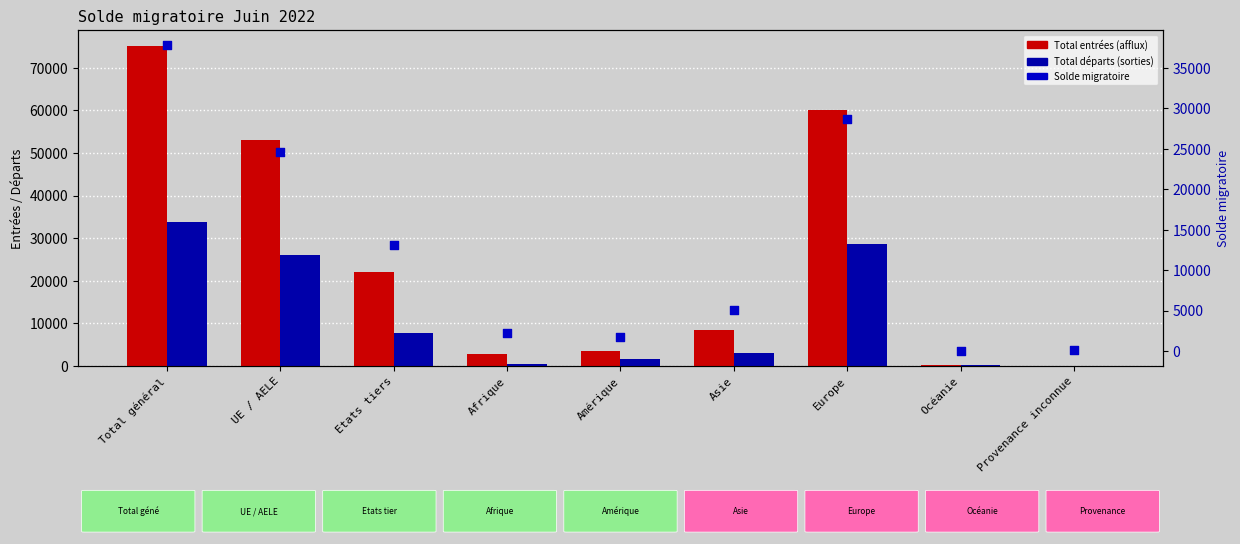

Which series has the widest spread of Y values?

Total entrées (afflux)